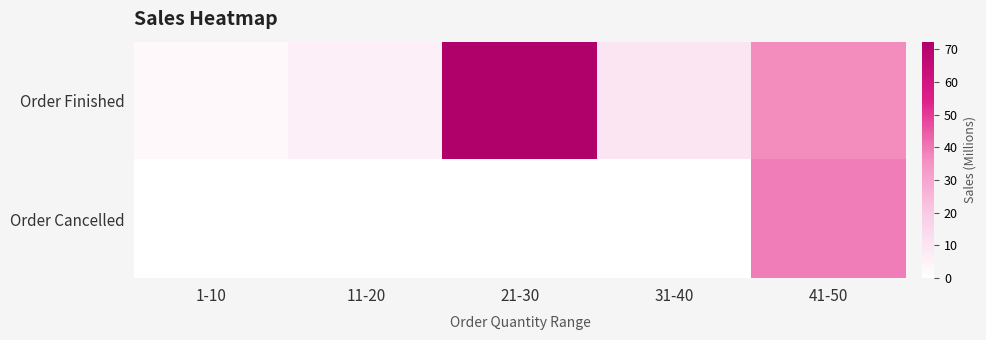

Which series has the widest spread of values?

Order Finished